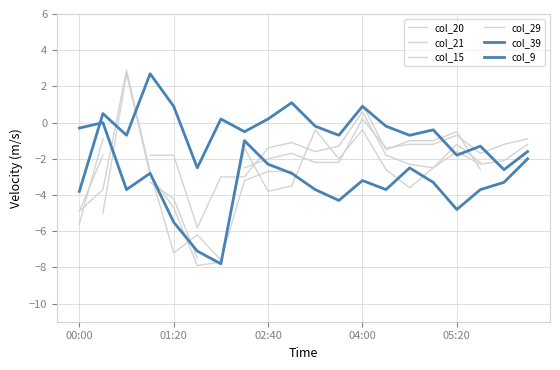

Where do col_20 and col_9 first cross each other?

15 and 16